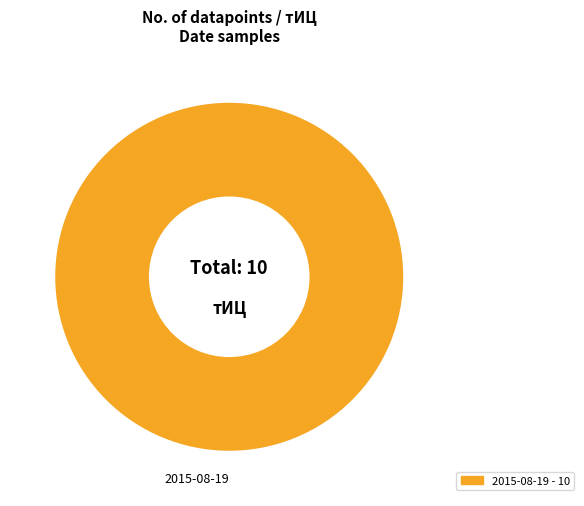

True or false: 2015-08-19 - 10 accounts for 89% of the total.

False